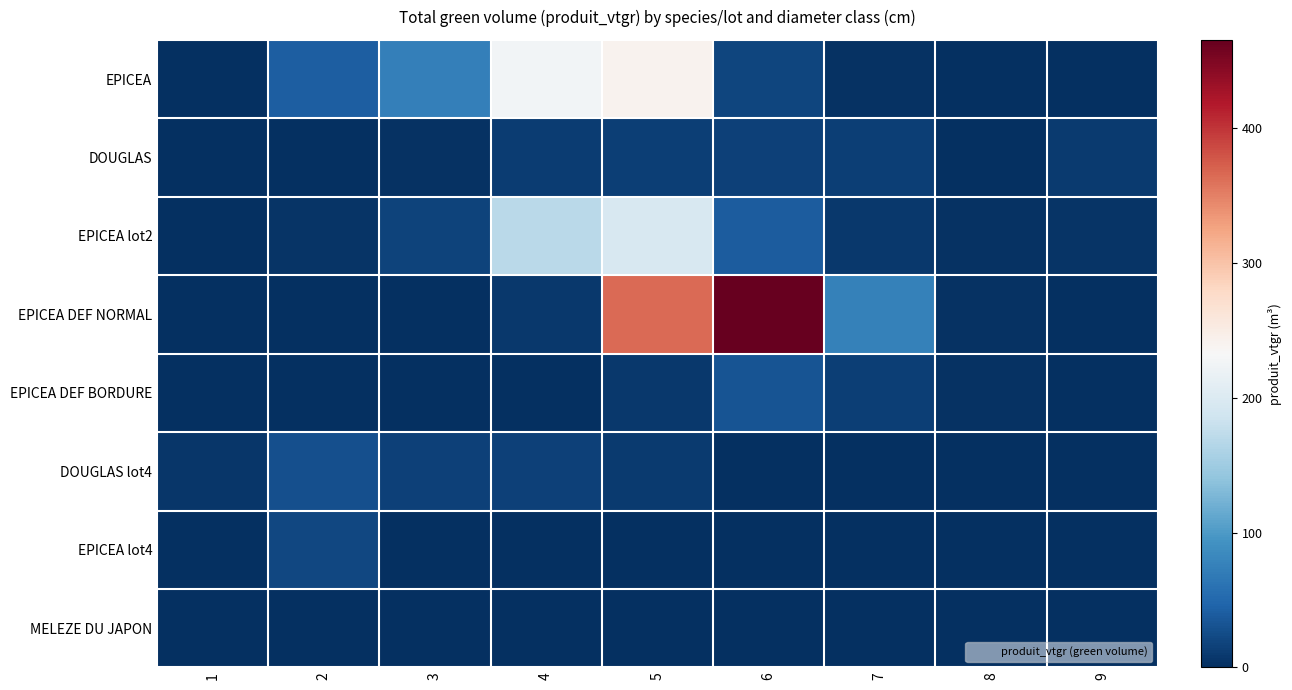

Reading right to left, what are all the values shown in this chart?

EPICEA: 9=0.0	8=0.0	7=2.2	6=19.7	5=240.7	4=225.5	3=74.1	2=41.6	1=0.6
DOUGLAS: 9=9.3	8=0.0	7=14.3	6=16.2	5=13.5	4=11.8	3=2.5	2=1.5	1=0.0
EPICEA lot2: 9=3.7	8=3.1	7=9.0	6=39.3	5=194.6	4=169.7	3=18.0	2=4.1	1=0.0
EPICEA DEF NORMAL: 9=0.0	8=3.5	7=75.3	6=465.5	5=365.0	4=8.3	3=0.0	2=0.0	1=0.0
EPICEA DEF BORDURE: 9=0.0	8=3.5	7=13.4	6=32.1	5=7.7	4=0.0	3=0.0	2=0.0	1=0.0
DOUGLAS lot4: 9=0.0	8=0.0	7=0.0	6=1.3	5=9.4	4=16.3	3=15.2	2=29.0	1=6.6
EPICEA lot4: 9=0.0	8=0.0	7=0.0	6=0.0	5=0.0	4=0.0	3=0.0	2=20.8	1=1.4
MELEZE DU JAPON: 9=0.0	8=0.0	7=0.0	6=0.0	5=1.8	4=0.0	3=0.0	2=0.0	1=0.0